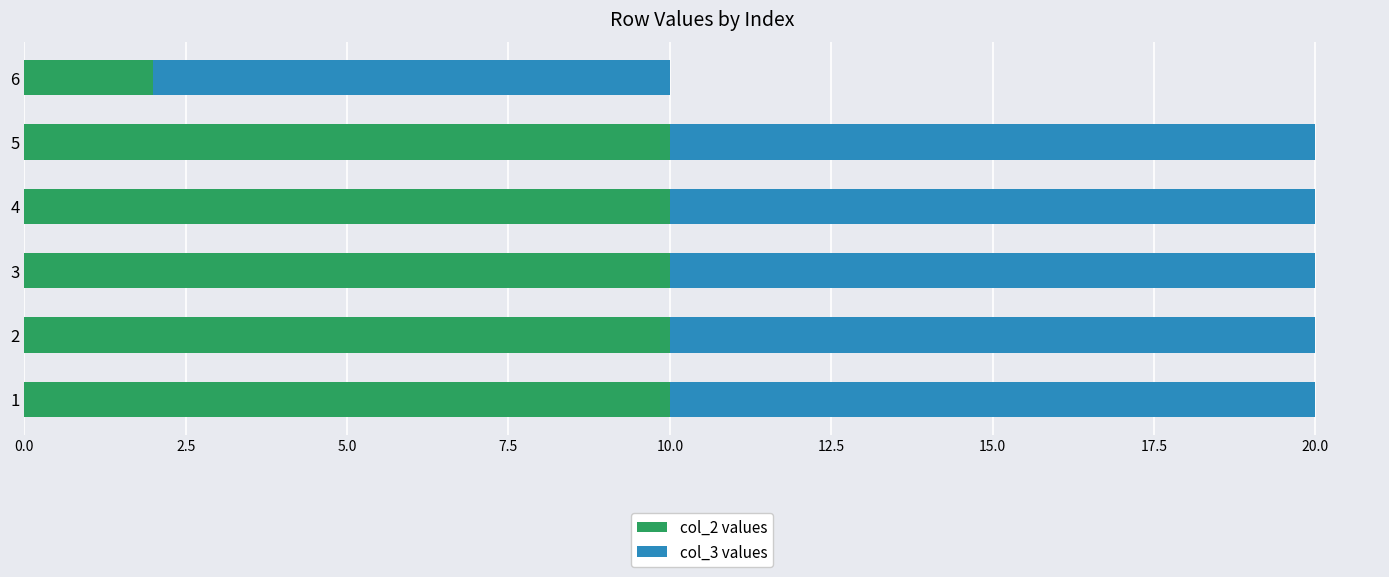

What is the total value across all series at 3?

20